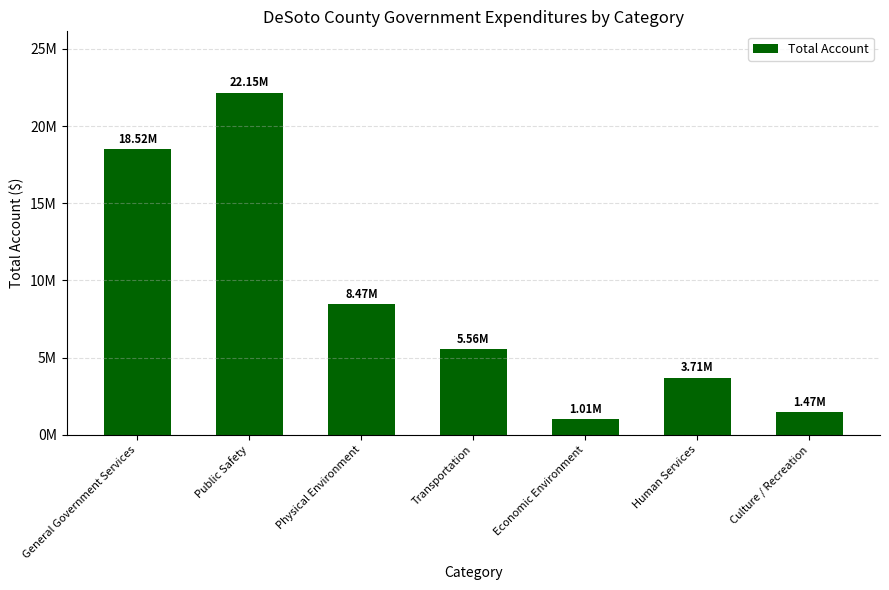

The chart shows a value of 30040365 at Public Safety. True or false?

False